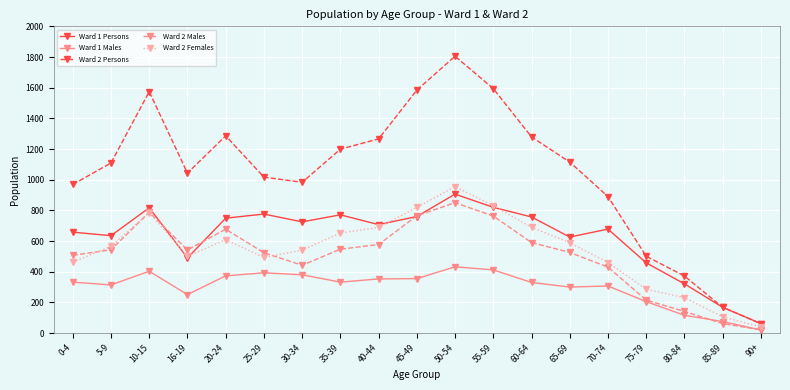

How many categories are shown in the chart?

19